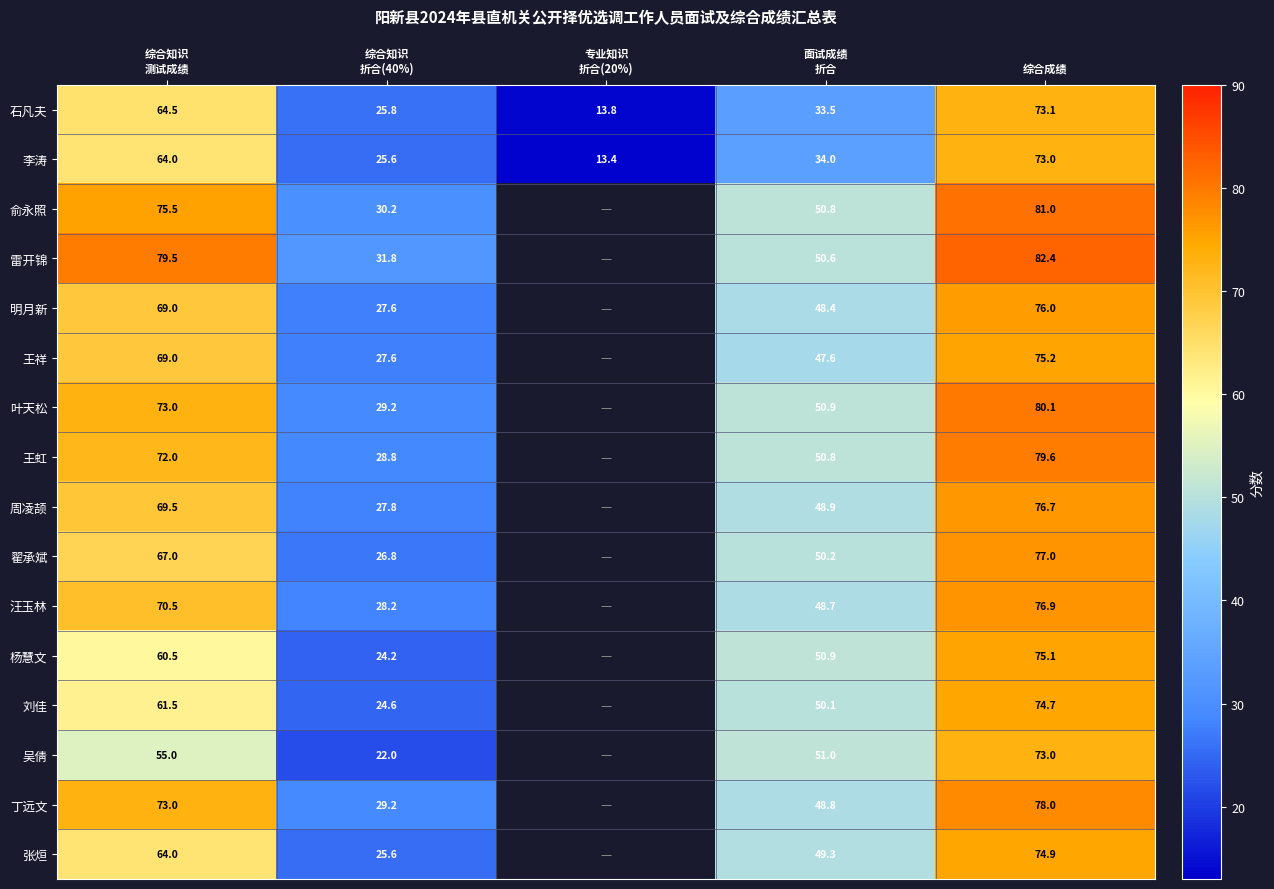

Is it true that 翟承斌 equals 128.4 at 综合成绩?

False